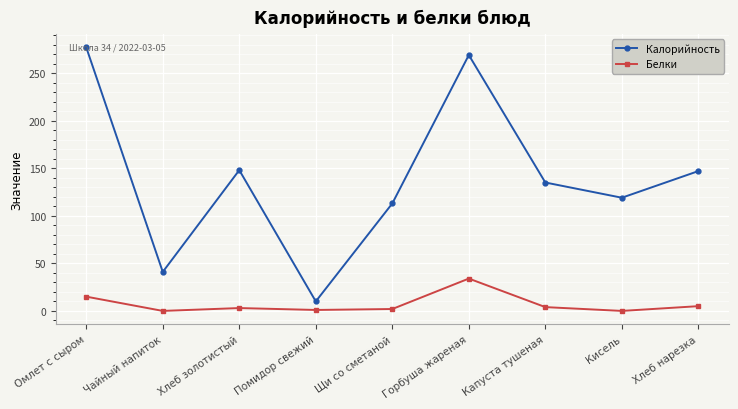

What position from the right is Чайный напиток?

8